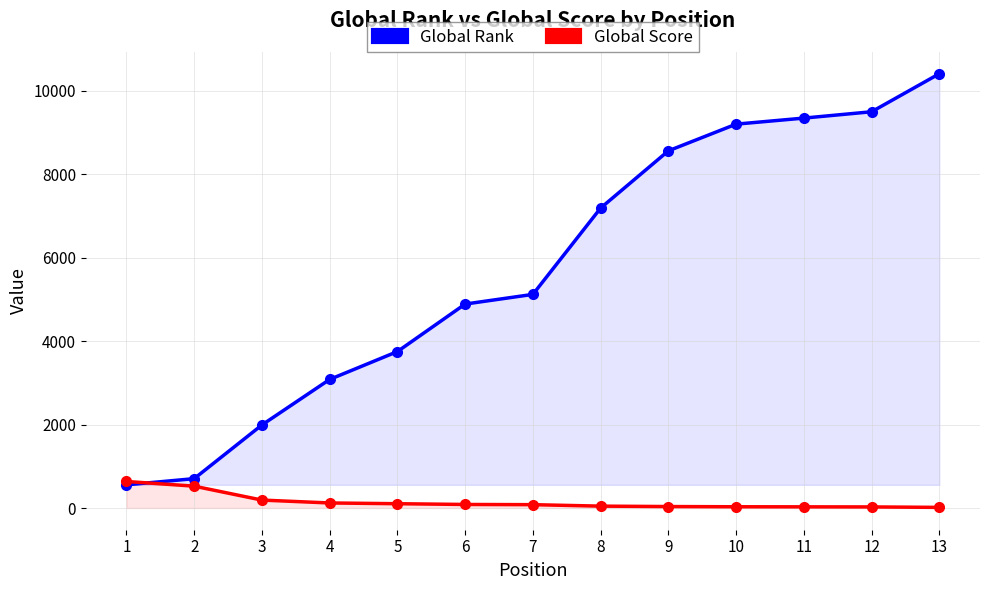

What is the sum of the Global Rank values at 10 and 8?

16396